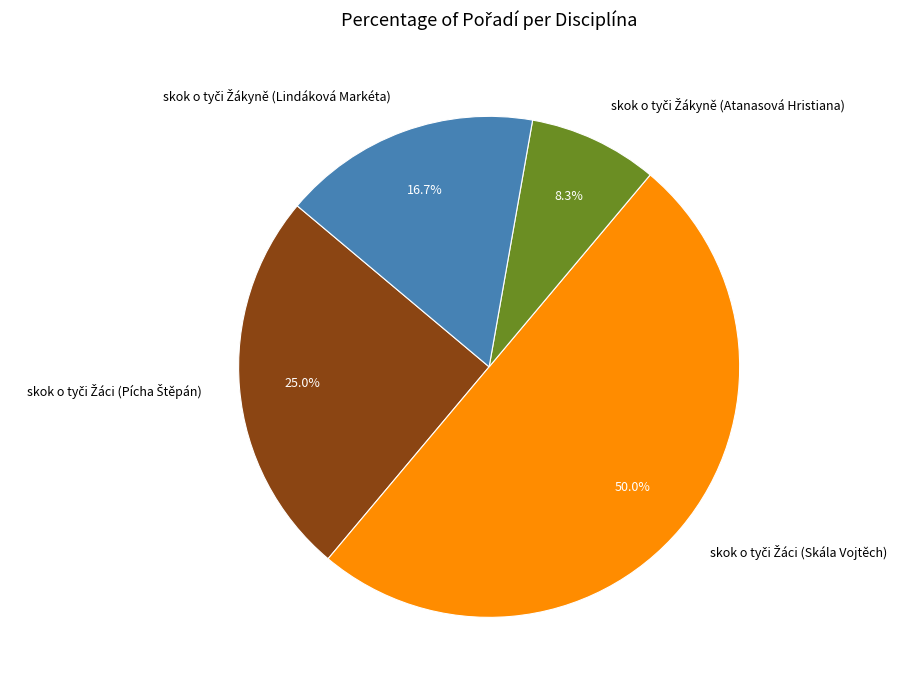

How many segments does this pie chart have?

4